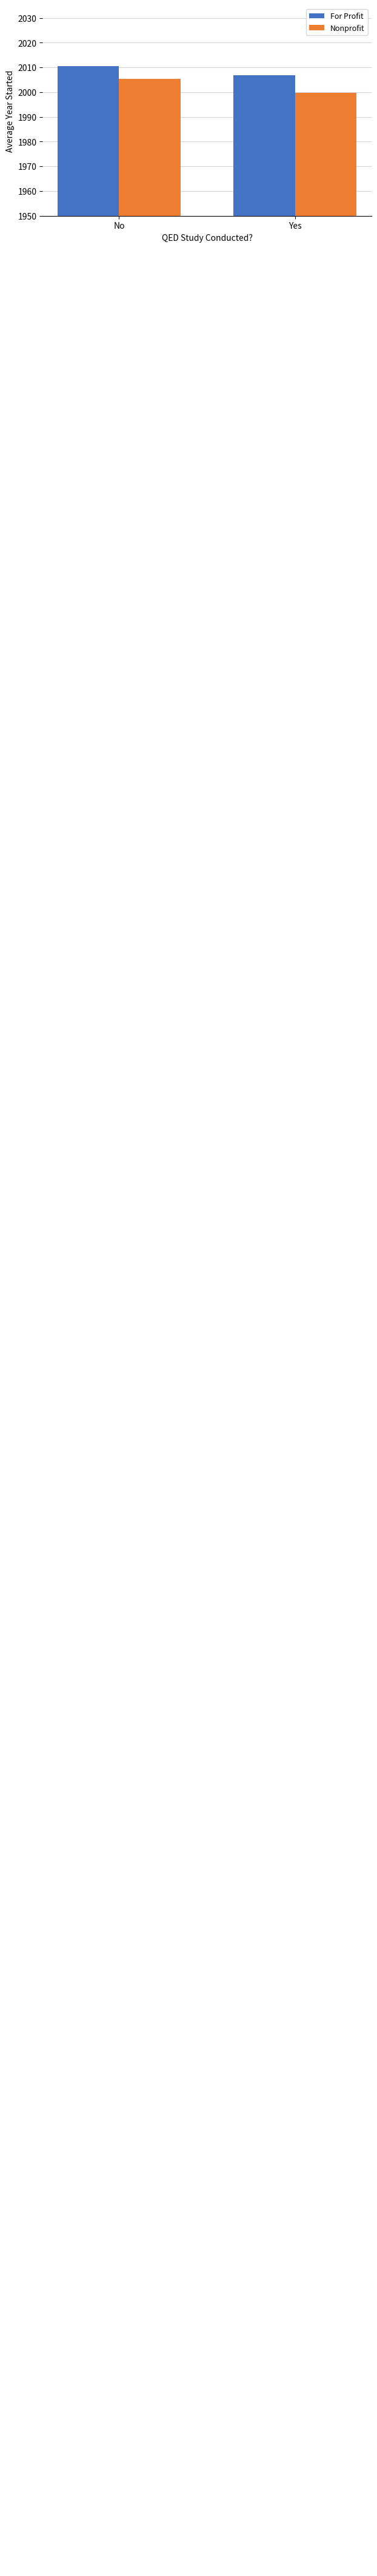

Reading left to right, extract all data points from this chart.

For Profit: No=2010.5	Yes=2006.9
Nonprofit: No=2005.4	Yes=1999.7